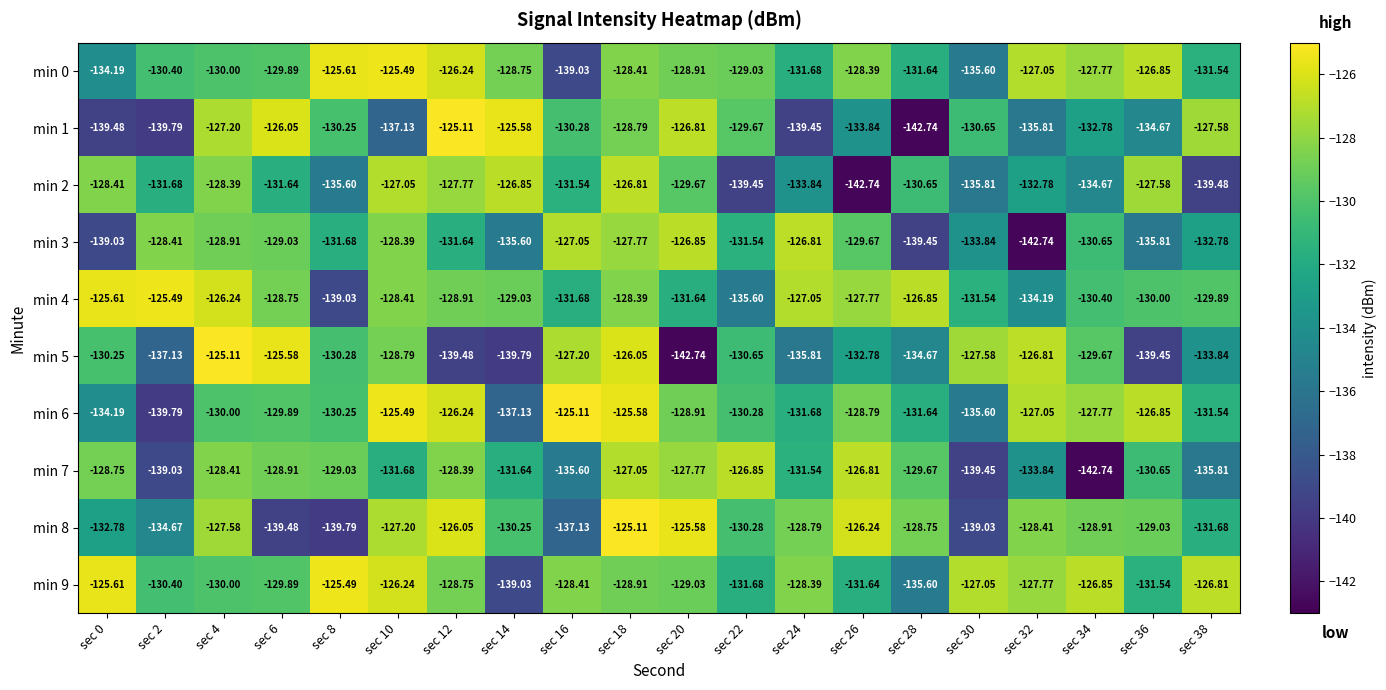

Is the value of min 3 at sec 38 greater than the value of min 4 at sec 30?

No